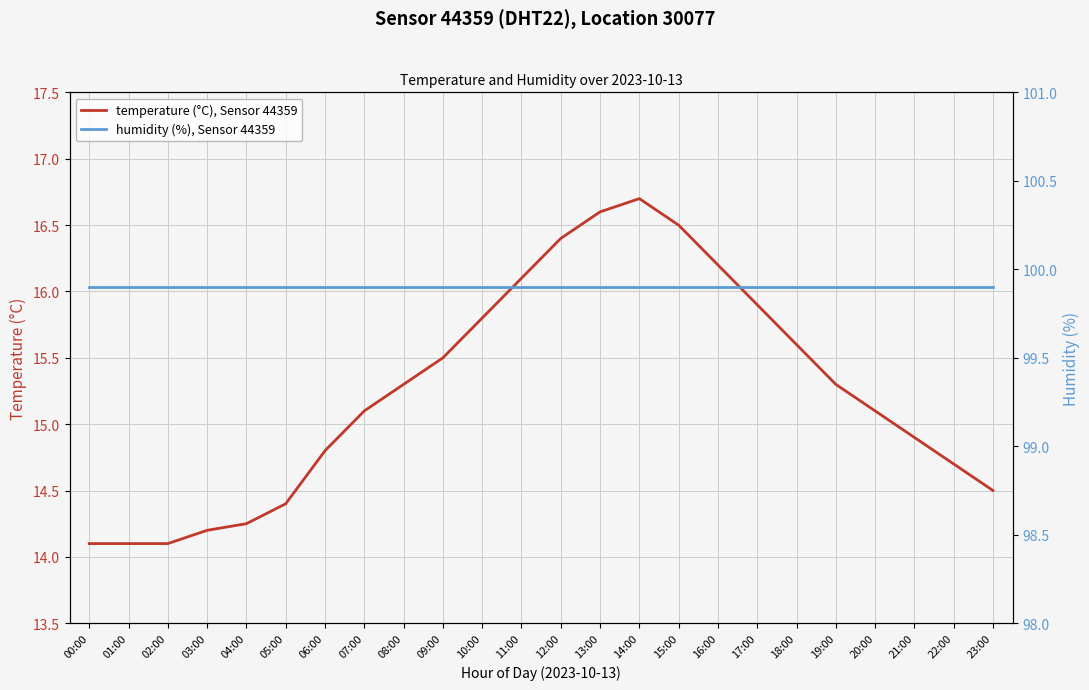

Does the chart display data point markers on the line(s)?

No